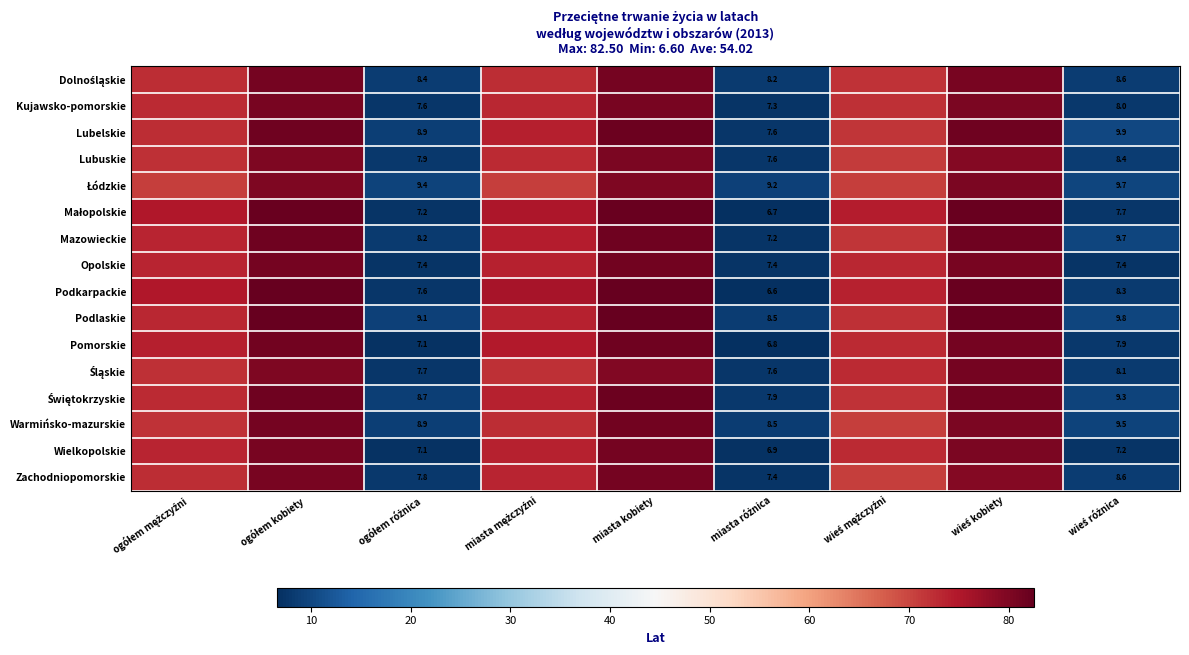

Rank the categories by Małopolskie value from lowest to highest.

miasta różnica, ogółem różnica, wieś różnica, wieś mężczyźni, ogółem mężczyźni, miasta mężczyźni, ogółem kobiety, miasta kobiety, wieś kobiety